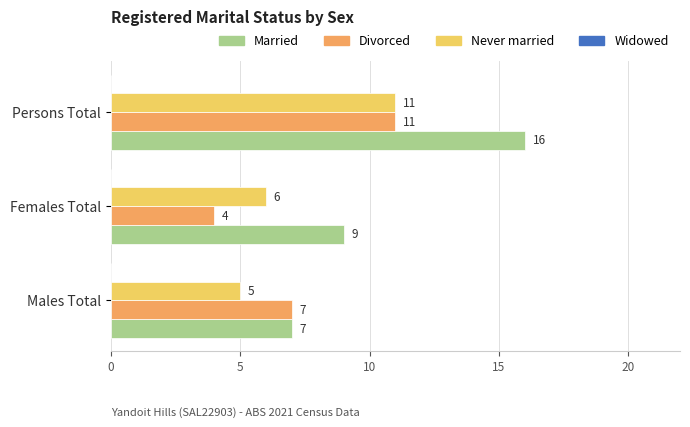

Is the value of Never married at Males Total greater than the value of Divorced at Females Total?

Yes